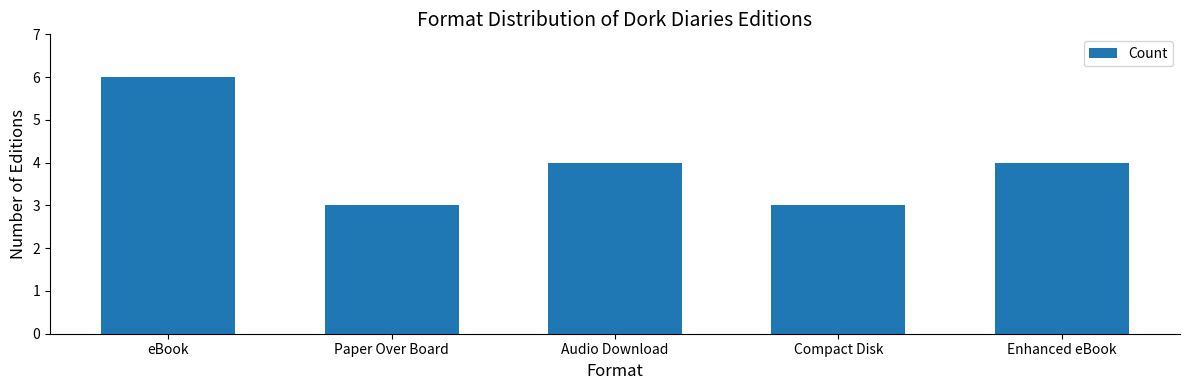

True or false: the data shows 5 at Compact Disk.

False